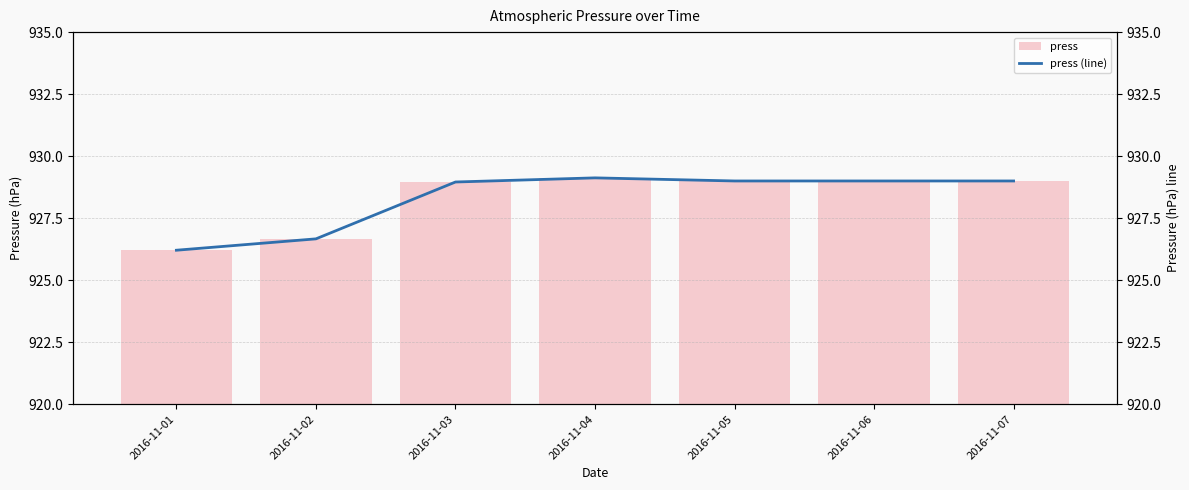

What is the value of the press bar at the 2nd from the left?

926.7